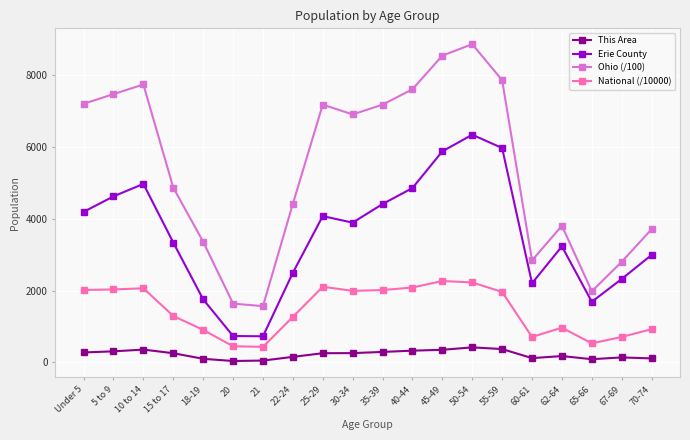

True or false: Ohio (/100) and National (/10000) intersect in this chart.

False